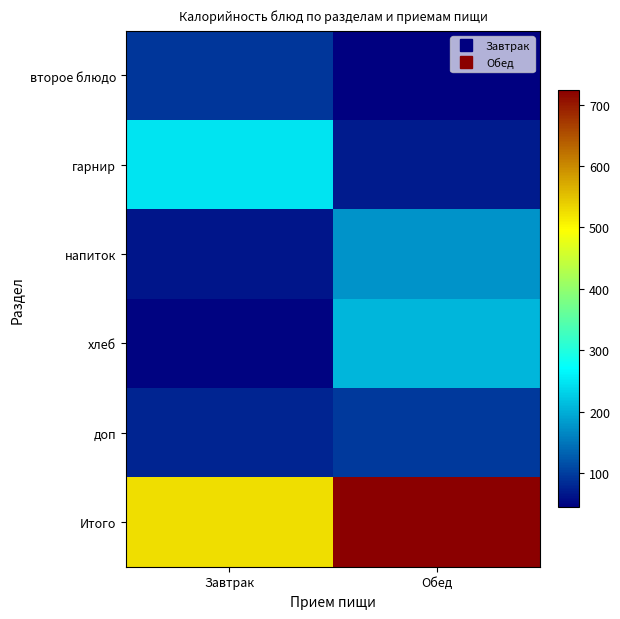

Reading right to left, extract all data points from this chart.

второе блюдо: Обед=43.8	Завтрак=92.5
гарнир: Обед=68.2	Завтрак=245.7
напиток: Обед=174.3	Завтрак=63.7
хлеб: Обед=206.0	Завтрак=47.4
доп: Обед=95.7	Завтрак=76.3
Итого: Обед=723.5	Завтрак=525.6